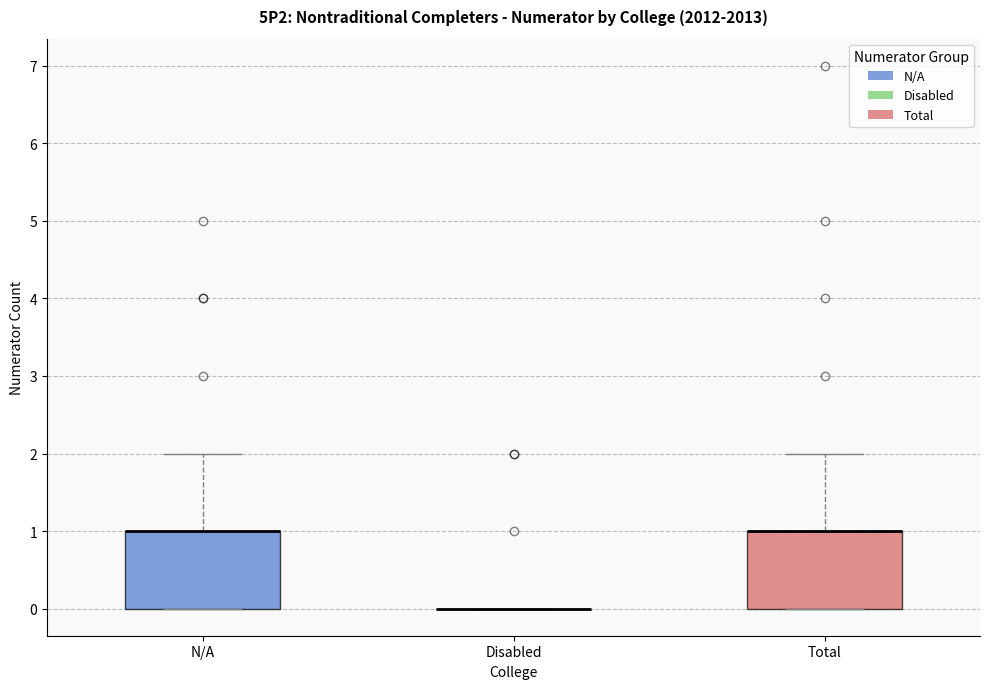

Reading left to right, transcribe this box plot: for each box, give where its median line is, the range the box spans, and where its two whiskers end, as read against the y-axis. The values are not printed on the chart, so give them approximately, as read against the axis.

N/A: median 1 (drawn on the box's upper edge), box 0 to 1, whiskers 0 to 2
Disabled: box collapsed to a line at 0, whiskers 0 to 0
Total: median 1 (drawn on the box's upper edge), box 0 to 1, whiskers 0 to 2